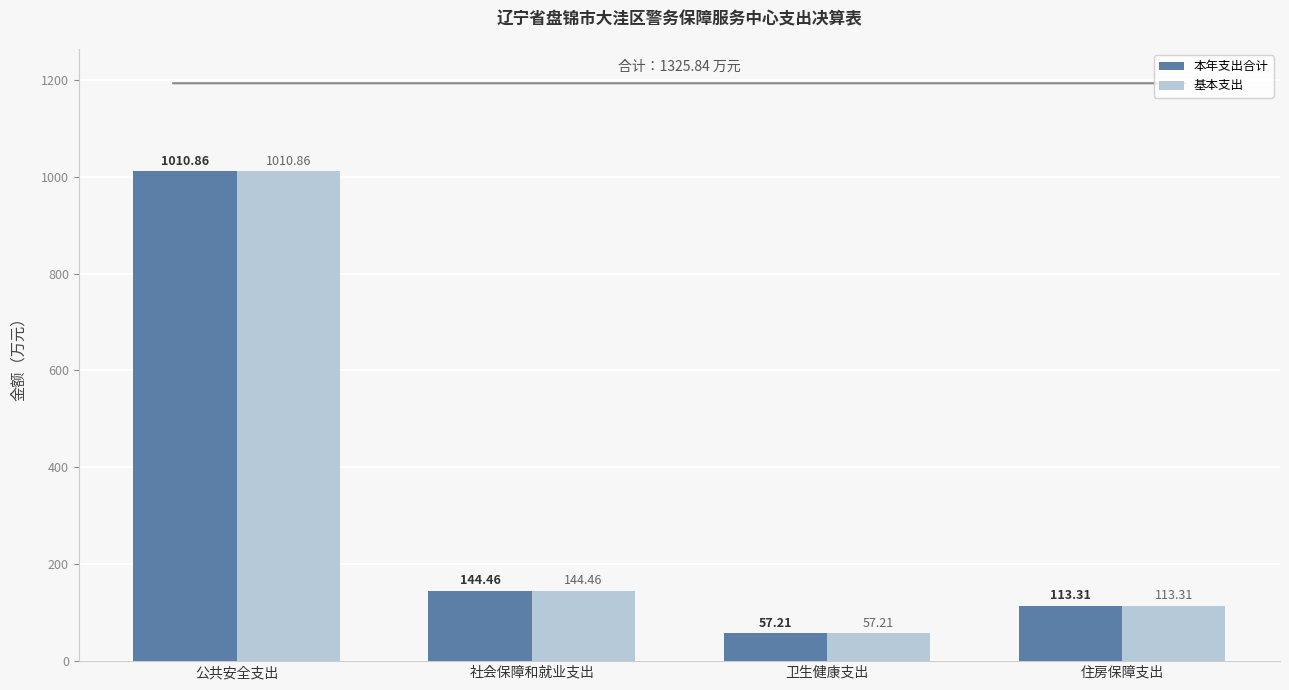

Does the chart contain stacked bars?

No